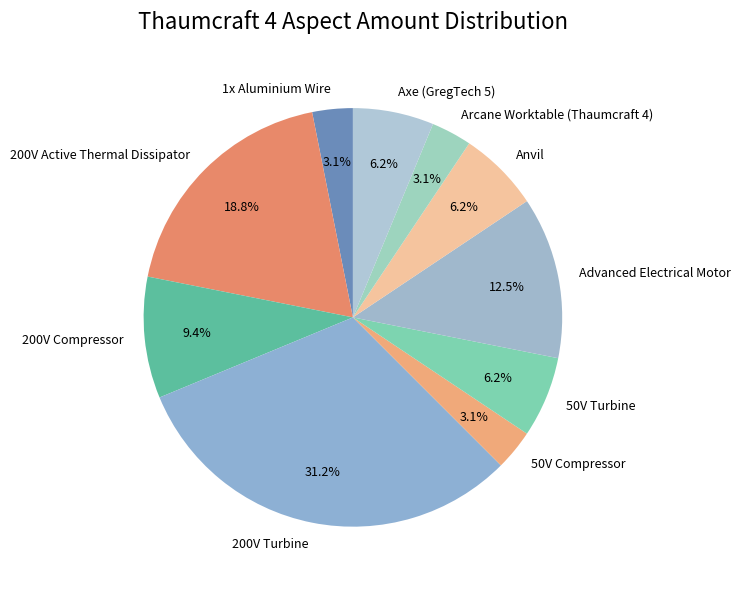

Between 50V Compressor and Anvil, which is larger?

Anvil